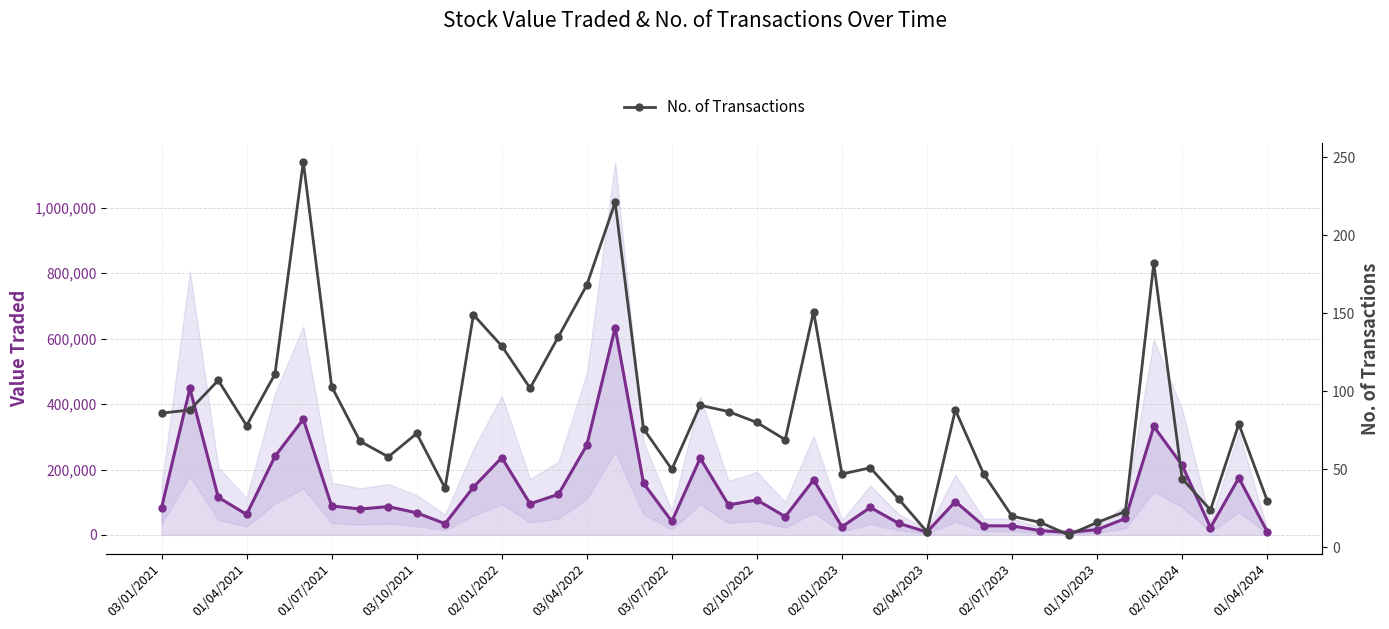

Which series has the largest range (max minus min)?

Value Traded